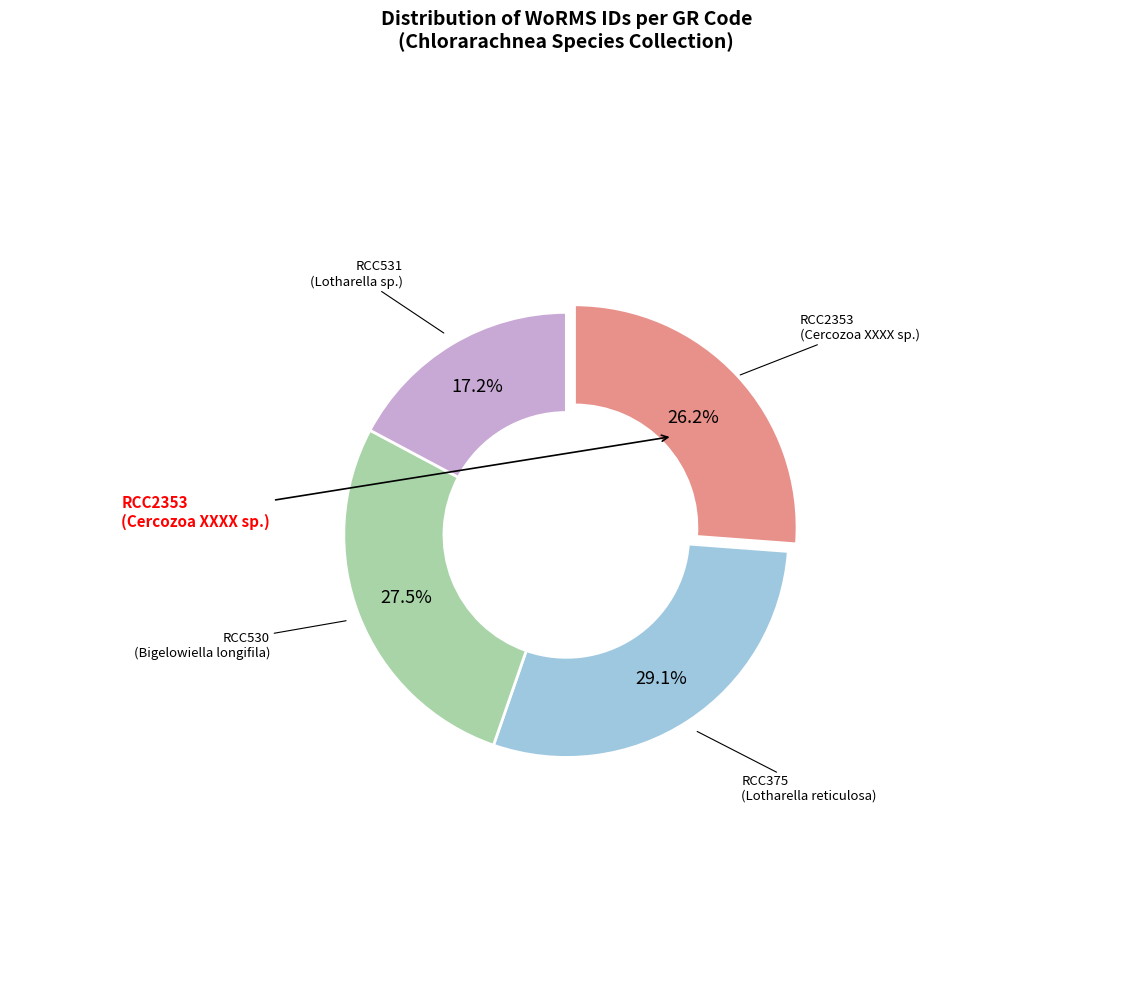

Does any single category account for the majority?

No